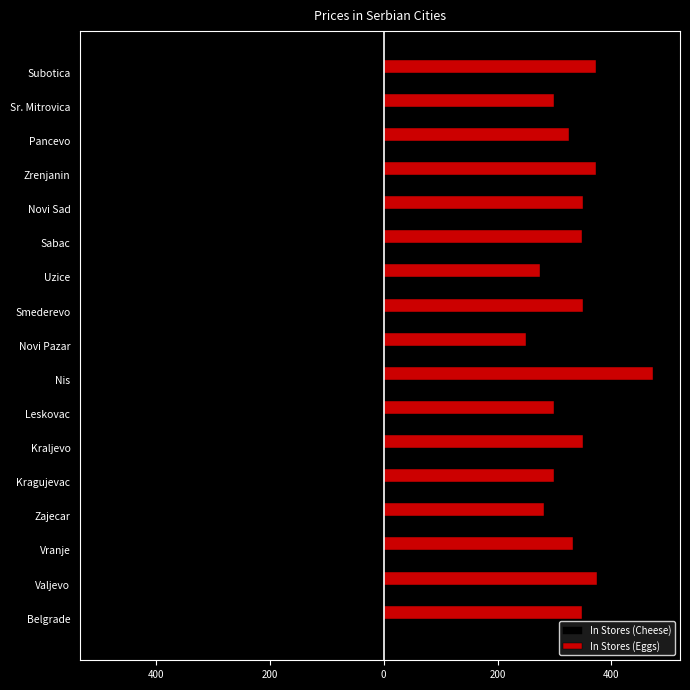

Which series has the largest total across all categories?

In Stores (Eggs)